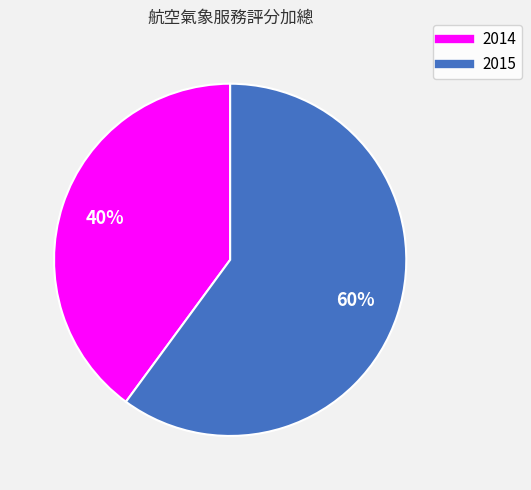

Combined, do 2014 and 2015 account for over 50%?

Yes